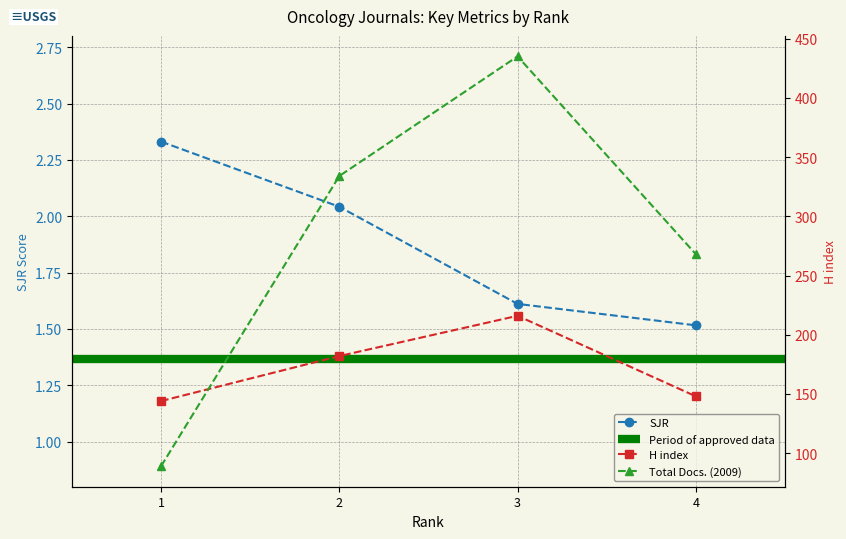

True or false: SJR and Total Docs. (2009) cross at least once.

False